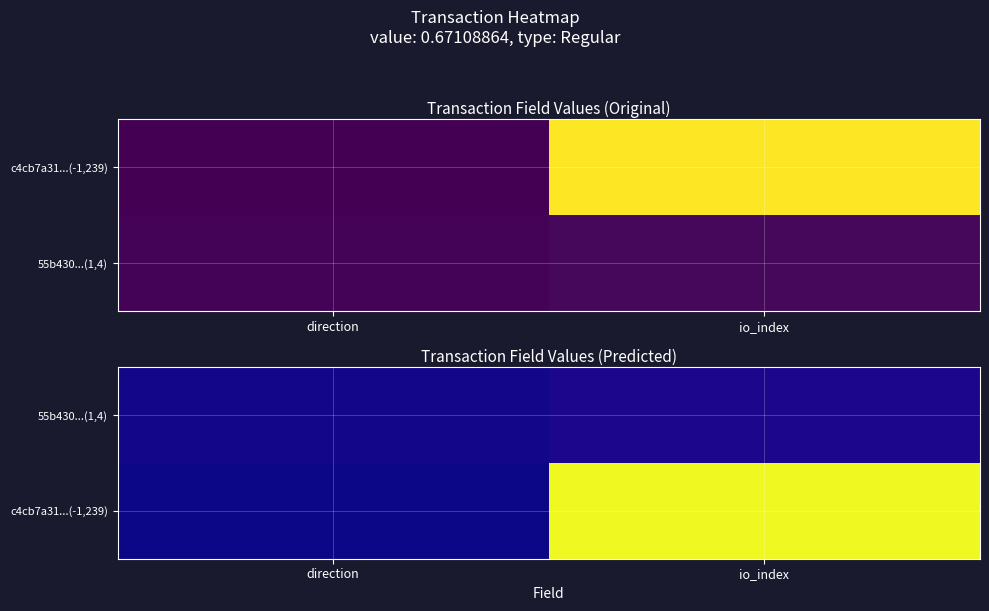

What is the difference between the highest and lowest values at direction?

2